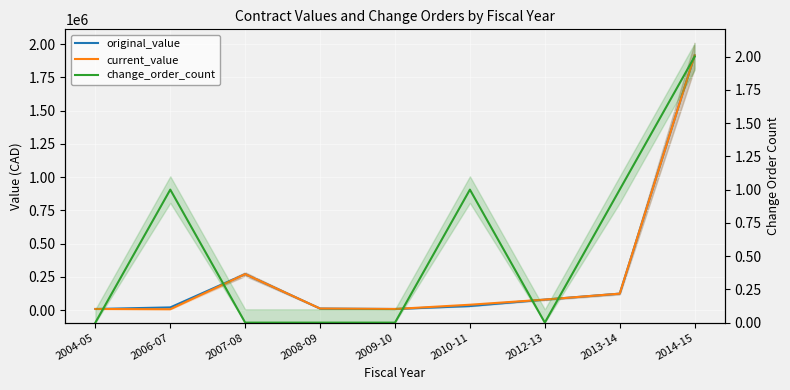

Reading left to right, what are all the values shown in this chart?

original_value: 2004-05=8000.0	2006-07=20000.0	2007-08=270000.0	2008-09=11280.0	2009-10=8000.0	2010-11=30000.0	2012-13=78706.8	2013-14=123400.0	2014-15=1914384.0
current_value: 2004-05=8000.0	2006-07=6000.0	2007-08=270000.0	2008-09=11280.0	2009-10=8000.0	2010-11=40000.0	2012-13=78706.8	2013-14=123400.0	2014-15=1914384.0
change_order_count: 2004-05=0.0	2006-07=1.0	2007-08=0.0	2008-09=0.0	2009-10=0.0	2010-11=1.0	2012-13=0.0	2013-14=1.0	2014-15=2.0